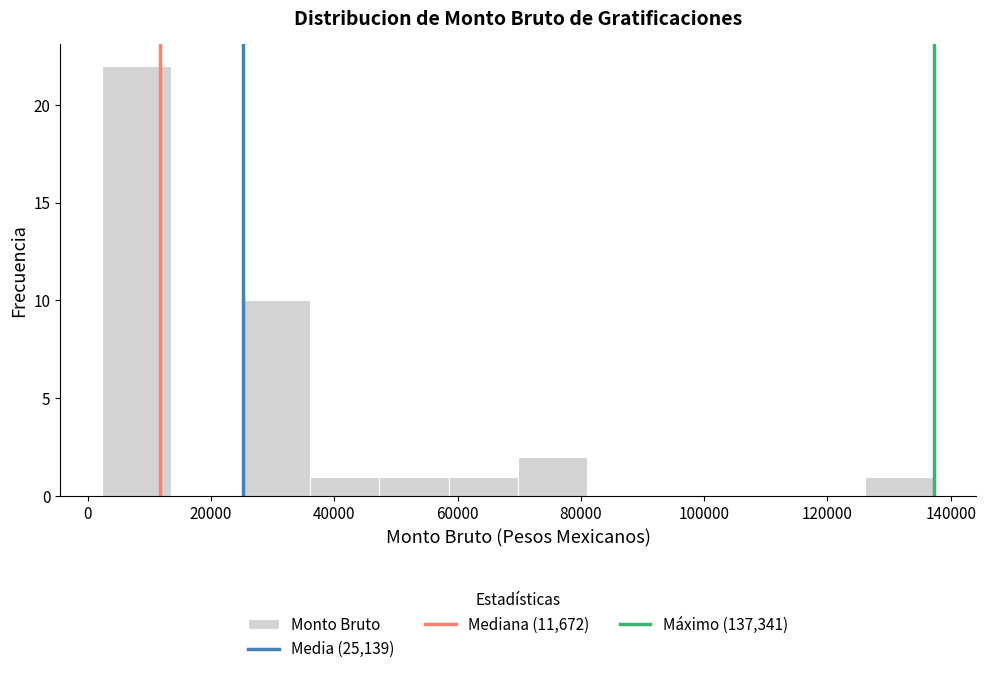

Reading left to right, transcribe this chart: for each bar, give the range it covers on the x-axis and its height. Neither the bar edges nor the heights are printed on the chart, so give them approximately, as read against the axes.

2000 to 14000: 22
14000 to 24000: 0
24000 to 36000: 10
36000 to 48000: 1
48000 to 58000: 1
58000 to 70000: 1
70000 to 82000: 2
82000 to 92000: 0
92000 to 104000: 0
104000 to 114000: 0
114000 to 126000: 0
126000 to 138000: 1